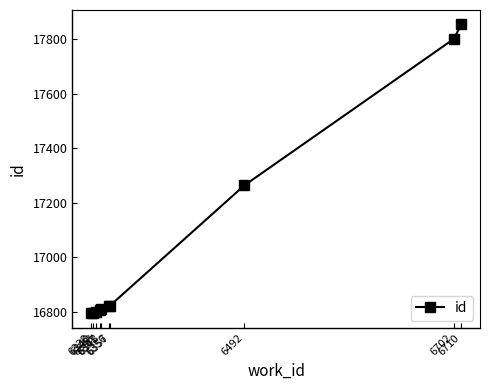

What is the minimum value shown in the chart?

16794